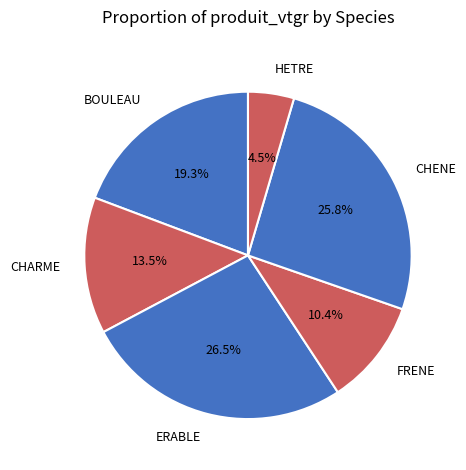

Which has a higher value, BOULEAU or ERABLE?

ERABLE